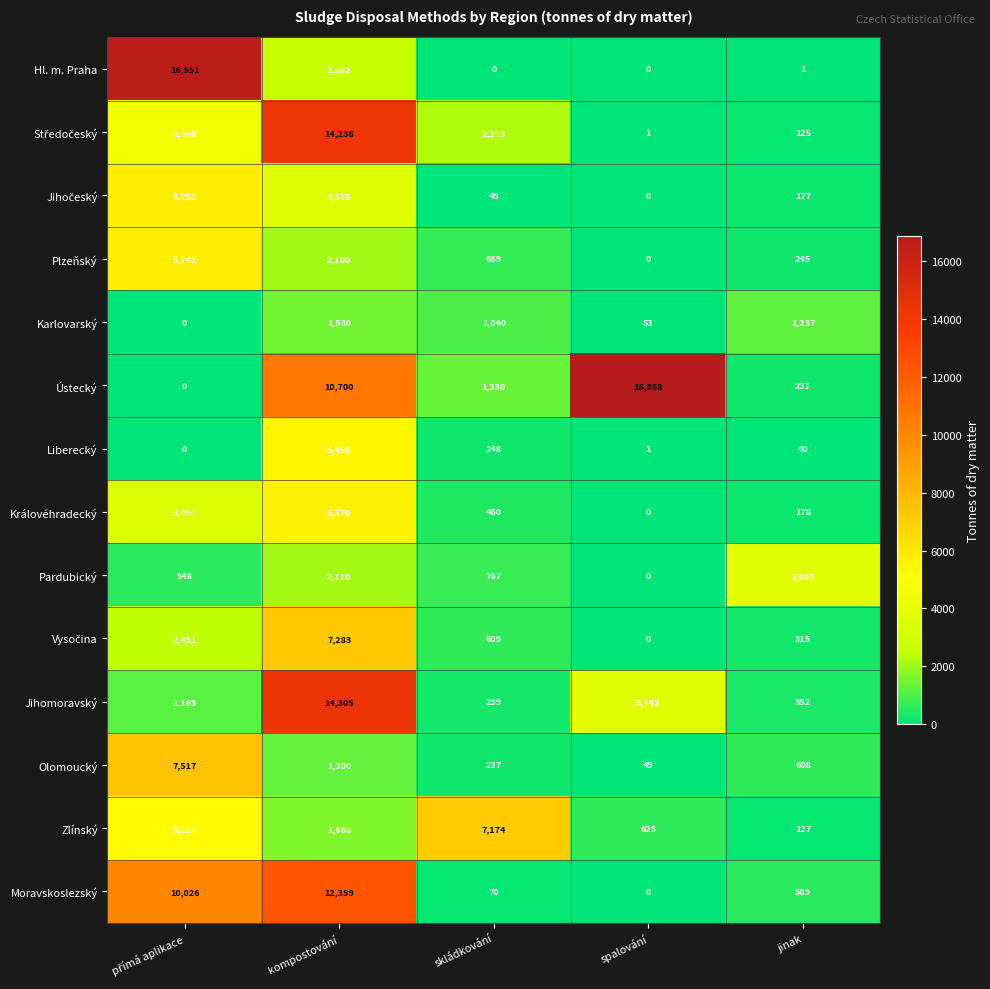

How many values in Ústecký are above zero?

4